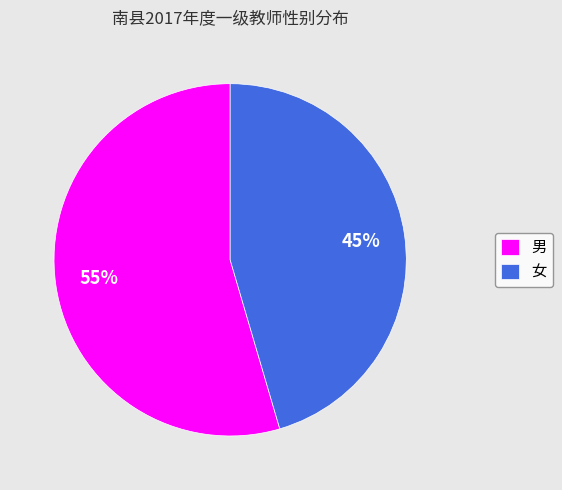

Which category has the smallest portion of the pie?

女